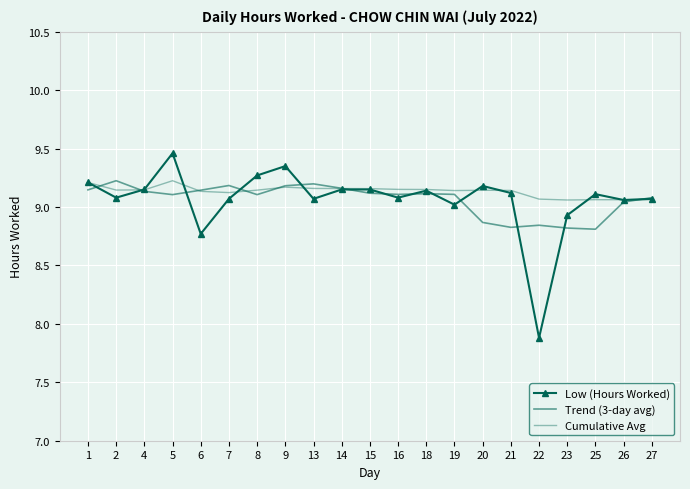

Reading left to right, list all the values displayed in this chart.

Low (Hours Worked): 9.2	9.1	9.2	9.5	8.8	9.1	9.3	9.3	9.1	9.2	9.2	9.1	9.1	9.0	9.2	9.1	7.9	8.9	9.1	9.1	9.1
Trend (3-day avg): 9.1	9.2	9.1	9.1	9.1	9.2	9.1	9.2	9.2	9.2	9.1	9.1	9.1	9.1	8.9	8.8	8.8	8.8	8.8	9.0	9.1
Cumulative Avg: 9.2	9.1	9.1	9.2	9.1	9.1	9.1	9.2	9.2	9.2	9.2	9.2	9.2	9.1	9.1	9.1	9.1	9.1	9.1	9.1	9.1